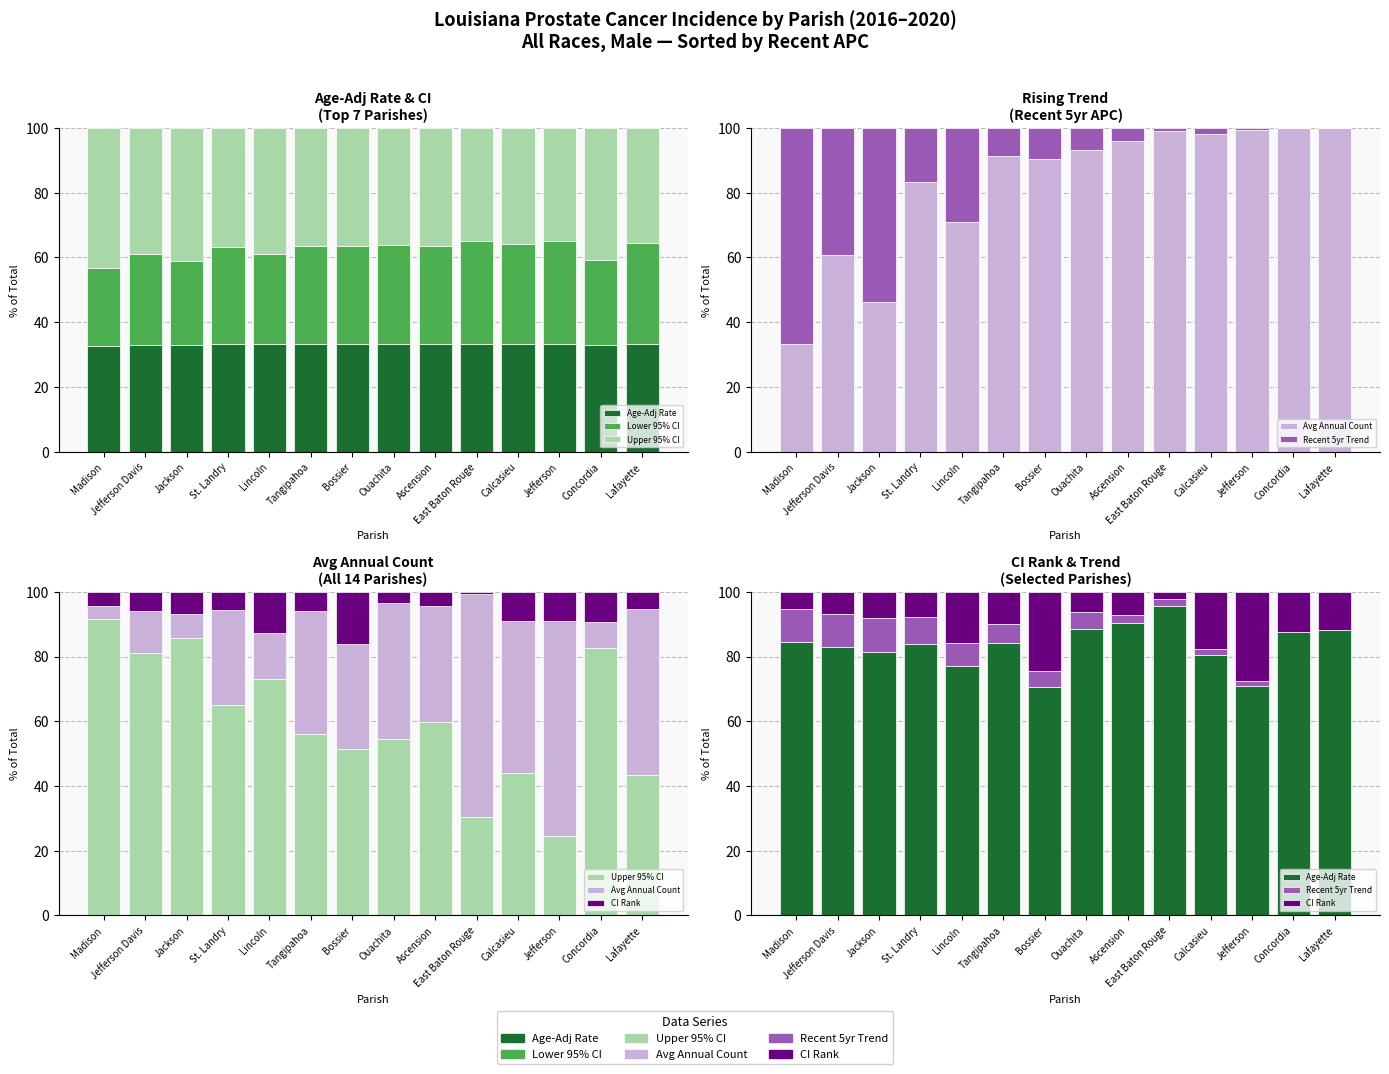

What is the label of the 7th bar from the left?

Bossier